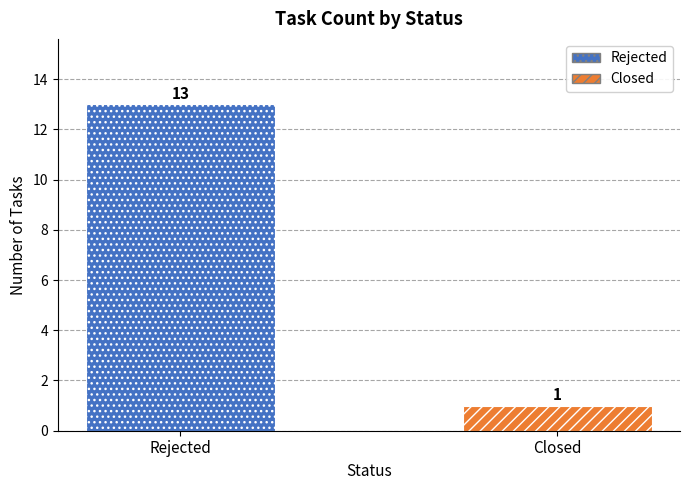

Is it true that the value at Closed is 2?

False